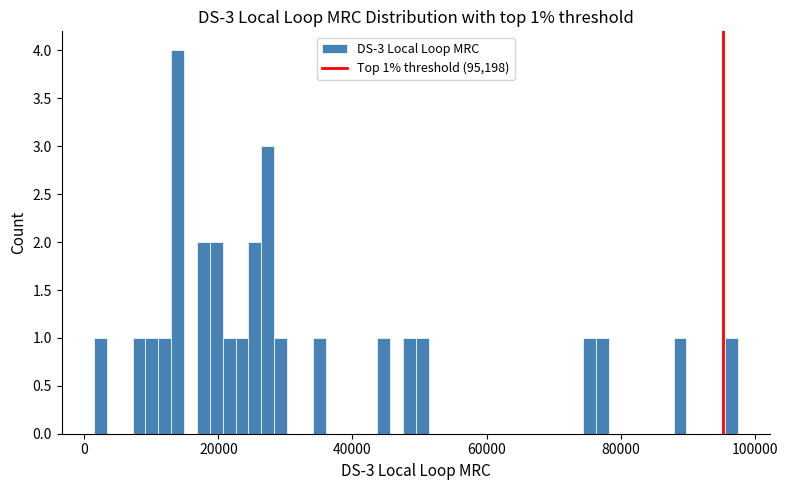

Around what value on the x-axis is the tallest bar? Give the approximate position of its centre, as read against the axis.

14000